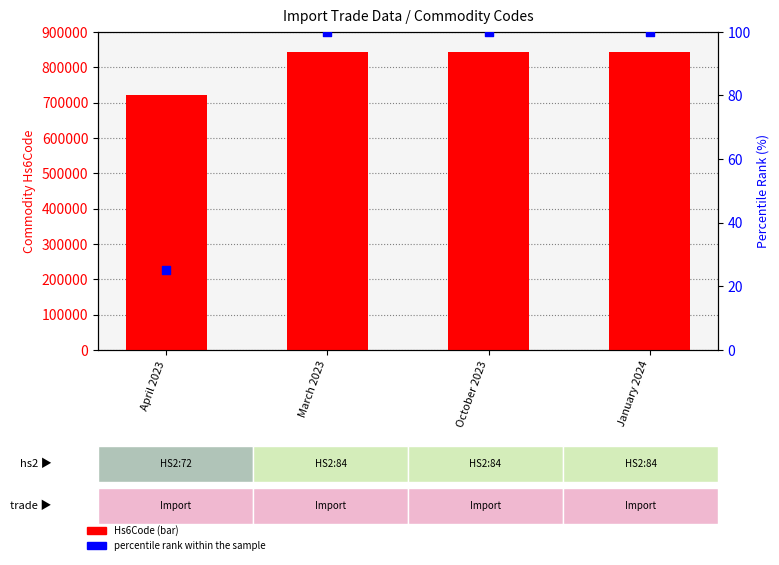

Is the value of percentile rank within the sample at January 2024 greater than the value of Hs6Code at October 2023?

No